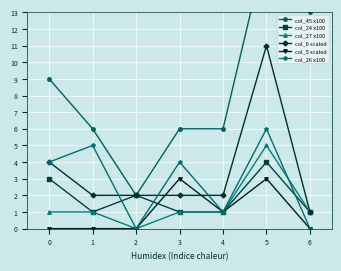

Reading right to left, list all the values displayed in this chart.

col_45 x100: 13	17	6	6	2	6	9
col_24 x100: 1	4	1	1	2	1	3
col_27 x100: 1	5	1	1	0	1	1
col_6 scaled: 1	11	2	2	2	2	4
col_5 scaled: 0	3	1	3	0	0	0
col_26 x100: 0	6	1	4	0	5	4